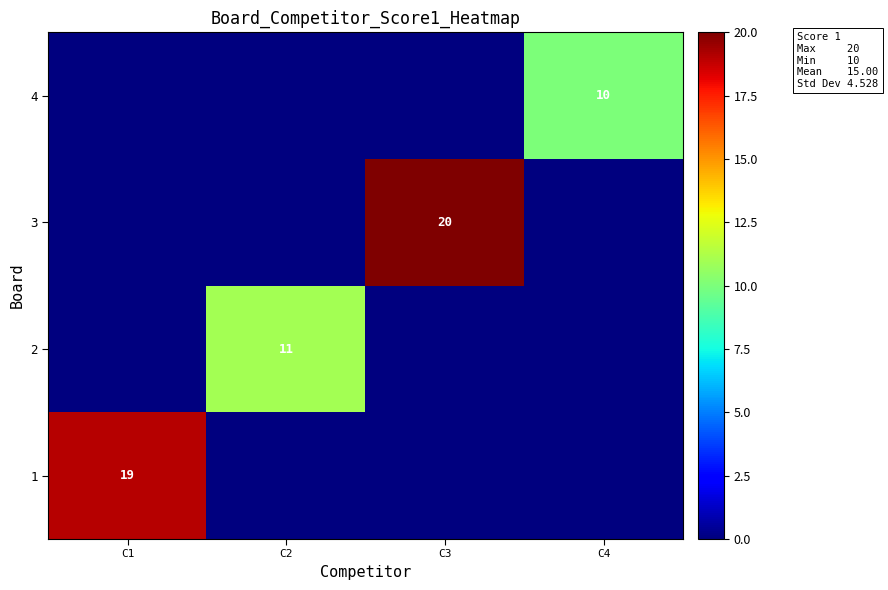

True or false: 4 has a value of 10 at C4.

True